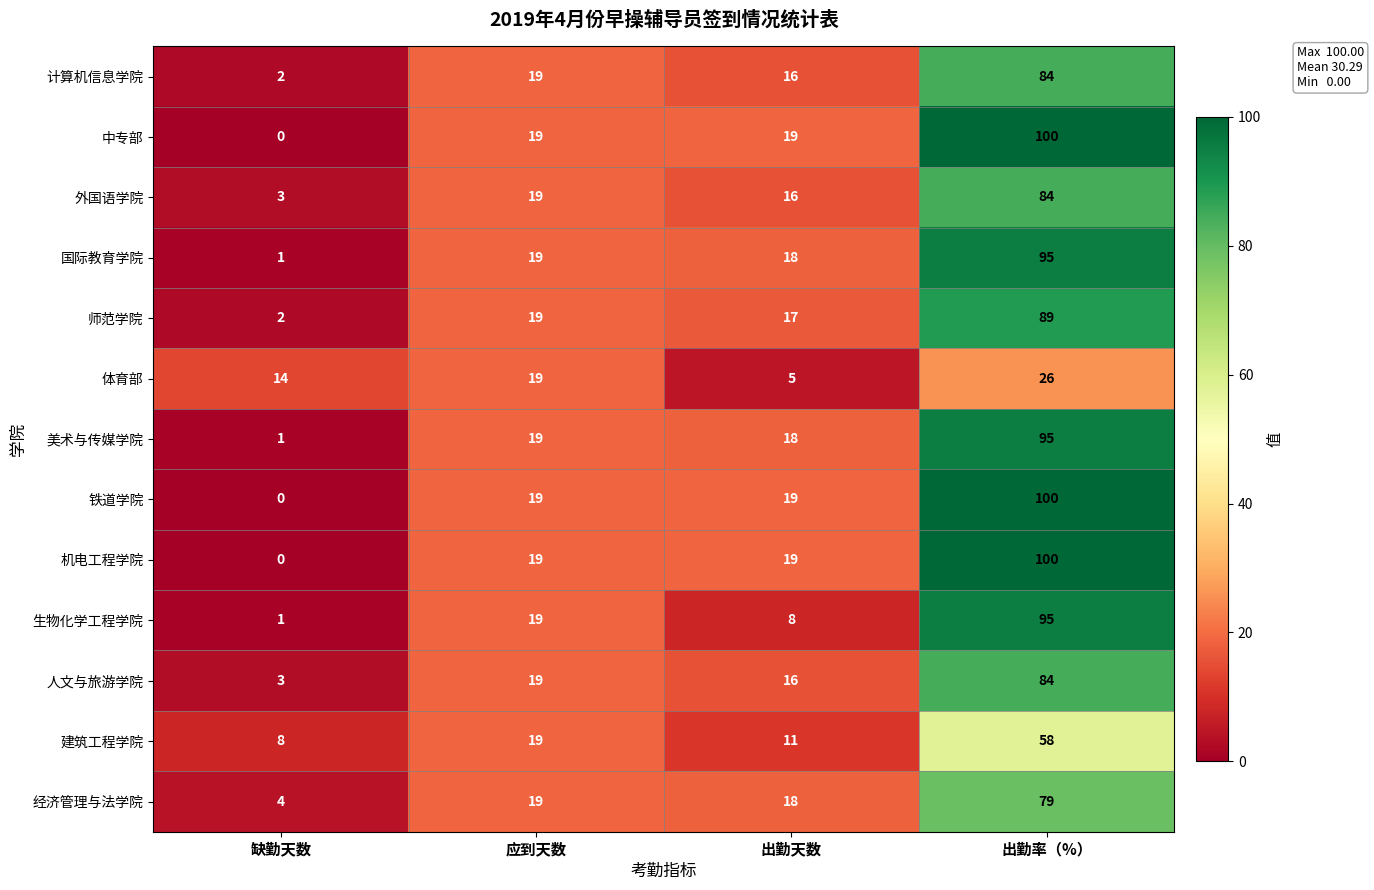

What is the difference between the 中专部 values at 缺勤天数 and 应到天数?

19